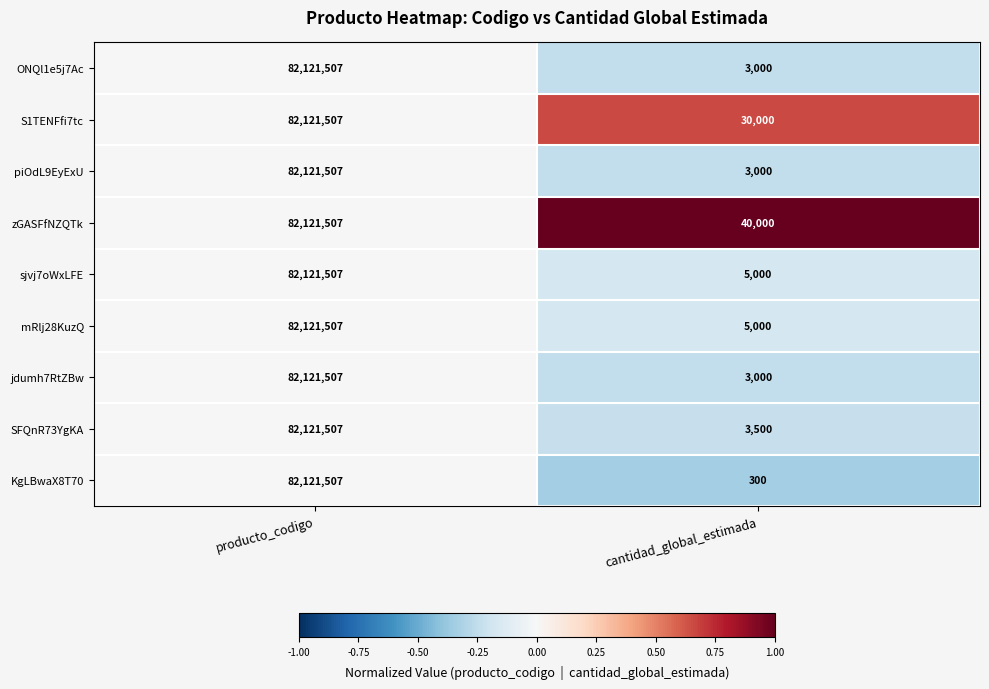

The mRlj28KuzQ series shows 82121507 at producto_codigo. True or false?

True